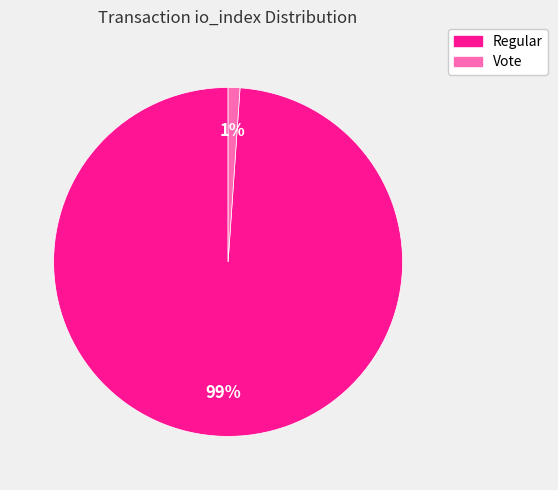

To the nearest percent, what is the average slice percentage?

50%